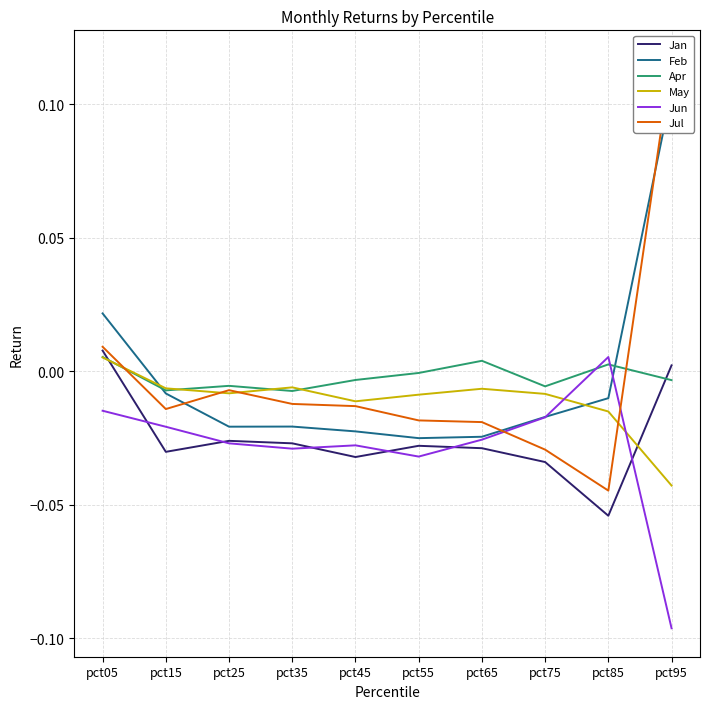

List the series in order of their peak value, lowest first.

May, Jun, Apr, Jan, Feb, Jul